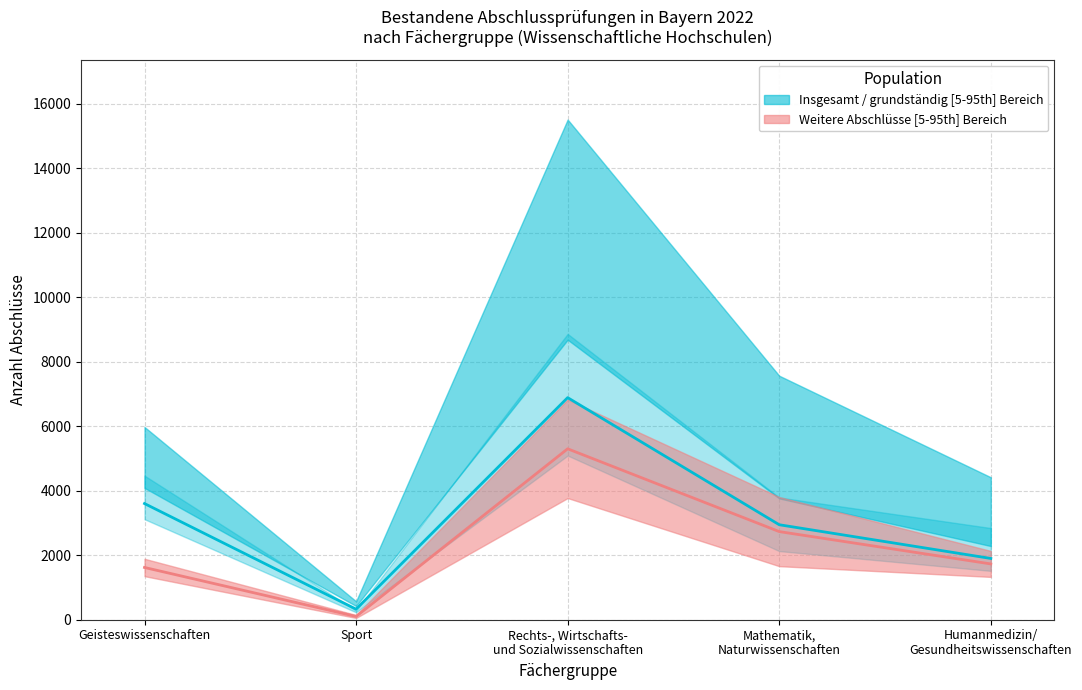

What is the difference between the maximum and minimum values in the Median weitere Abschlüsse series?

5199.5